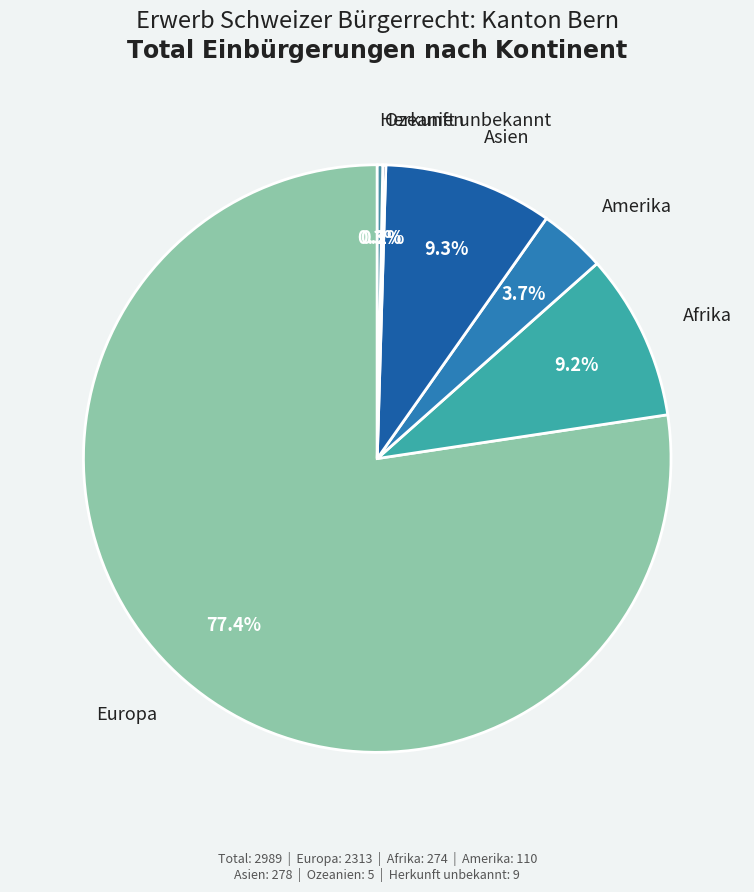

True or false: Amerika accounts for 4% of the total.

True